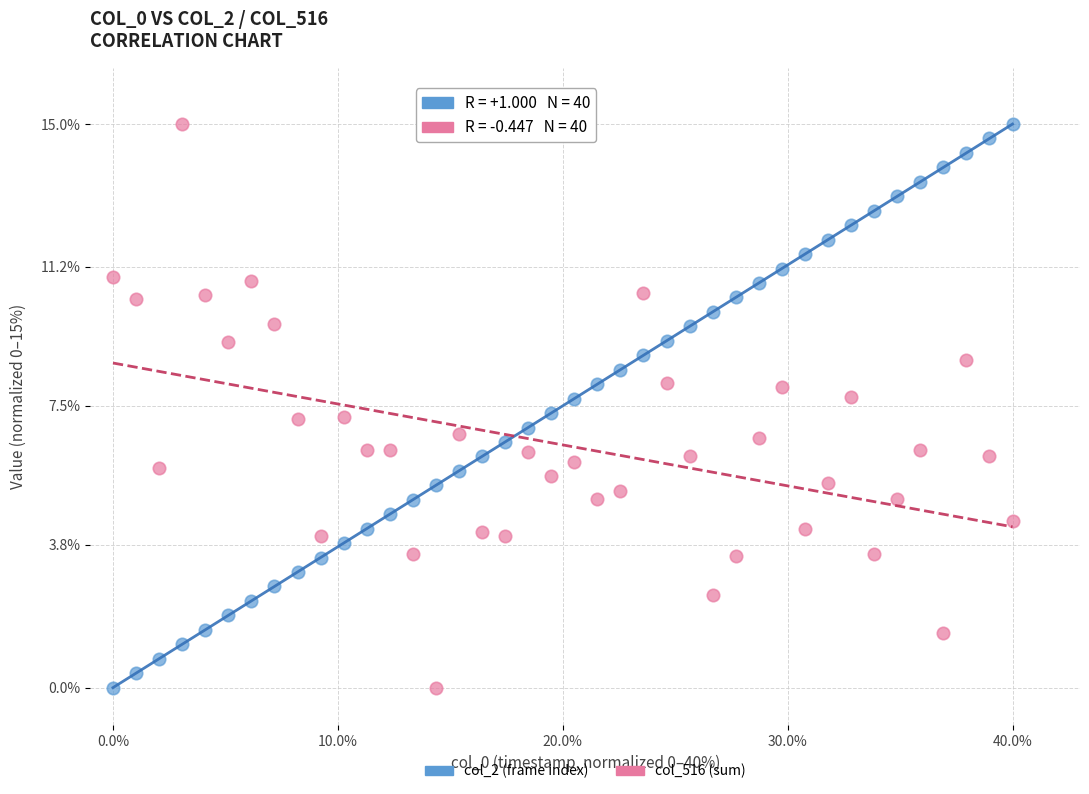

Across all data points, what is the range of Y values (max minus min)?

15.0